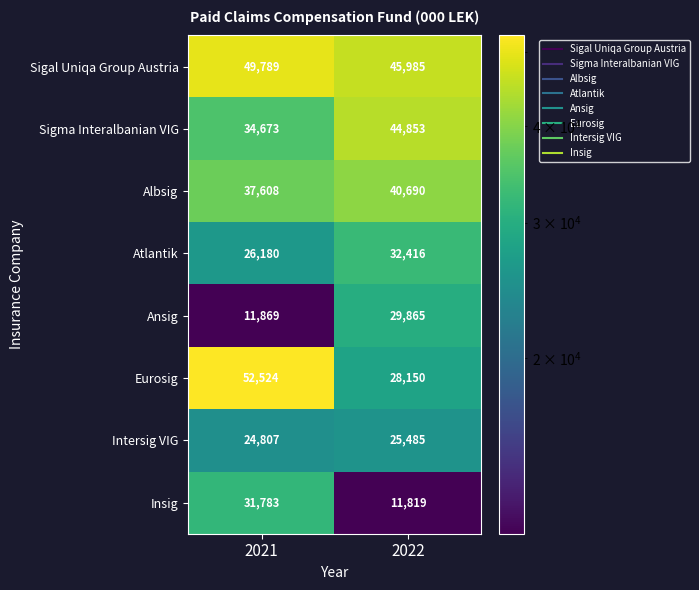

Is it true that Insig equals 16219 at 2021?

False